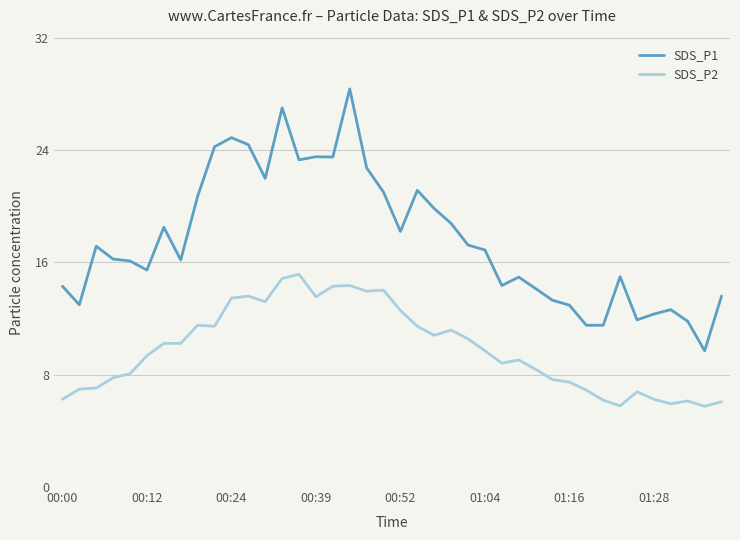

Which series has the largest range (max minus min)?

SDS_P1